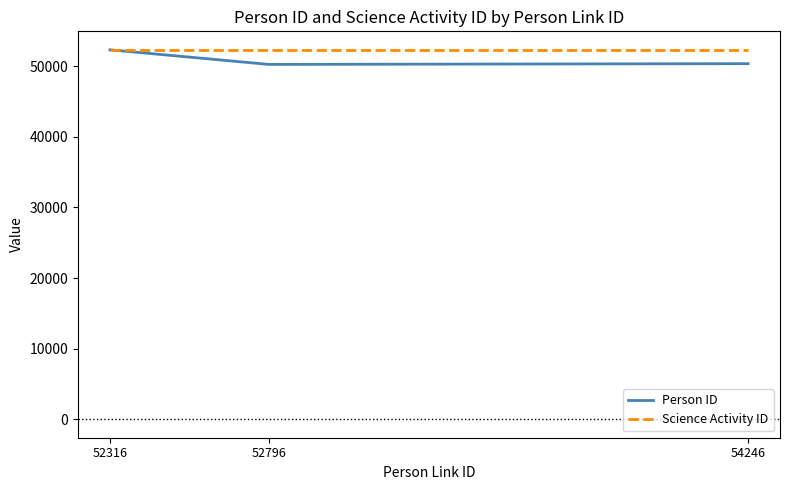

True or false: Science Activity ID has a value of 70727 at 52316.

False